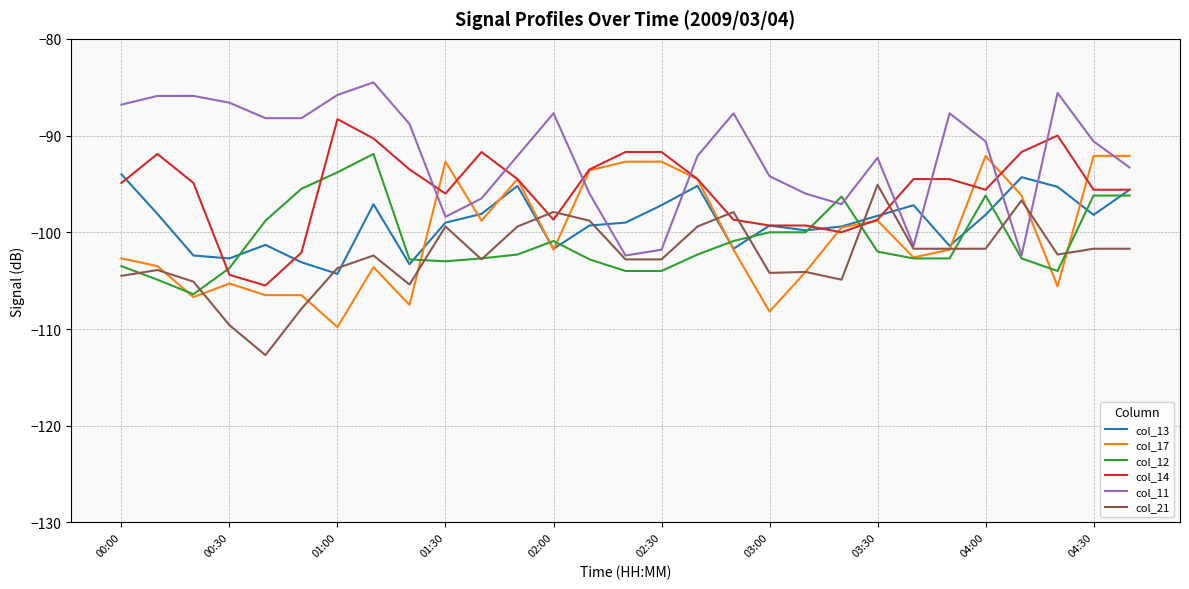

Which series has the largest total across all categories?

col_11